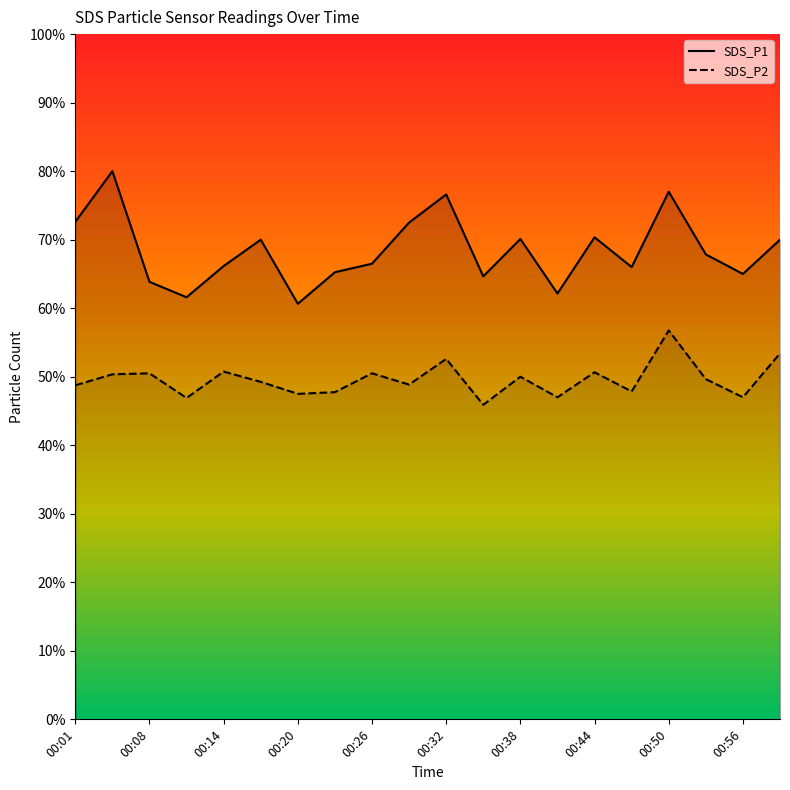

Between 00:41 and 00:47, which series saw the biggest shift?

SDS_P1